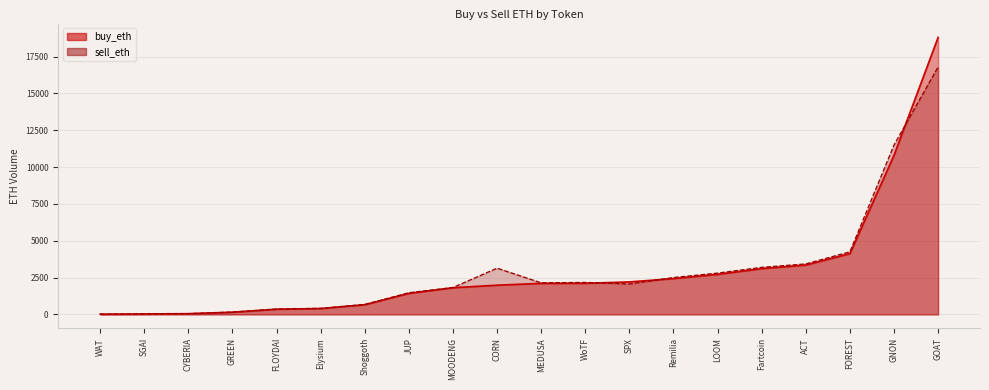

True or false: sell_eth and buy_eth cross at least once.

True